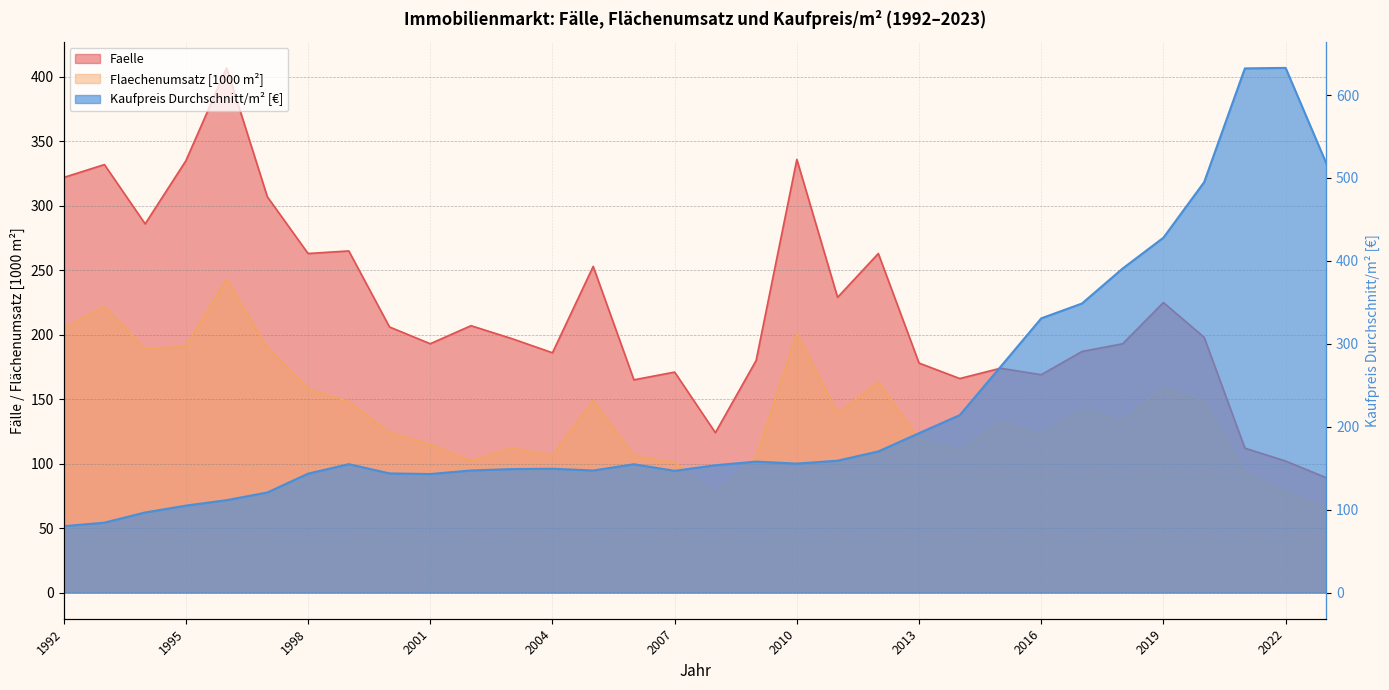

What is the greatest value displayed?

632.8